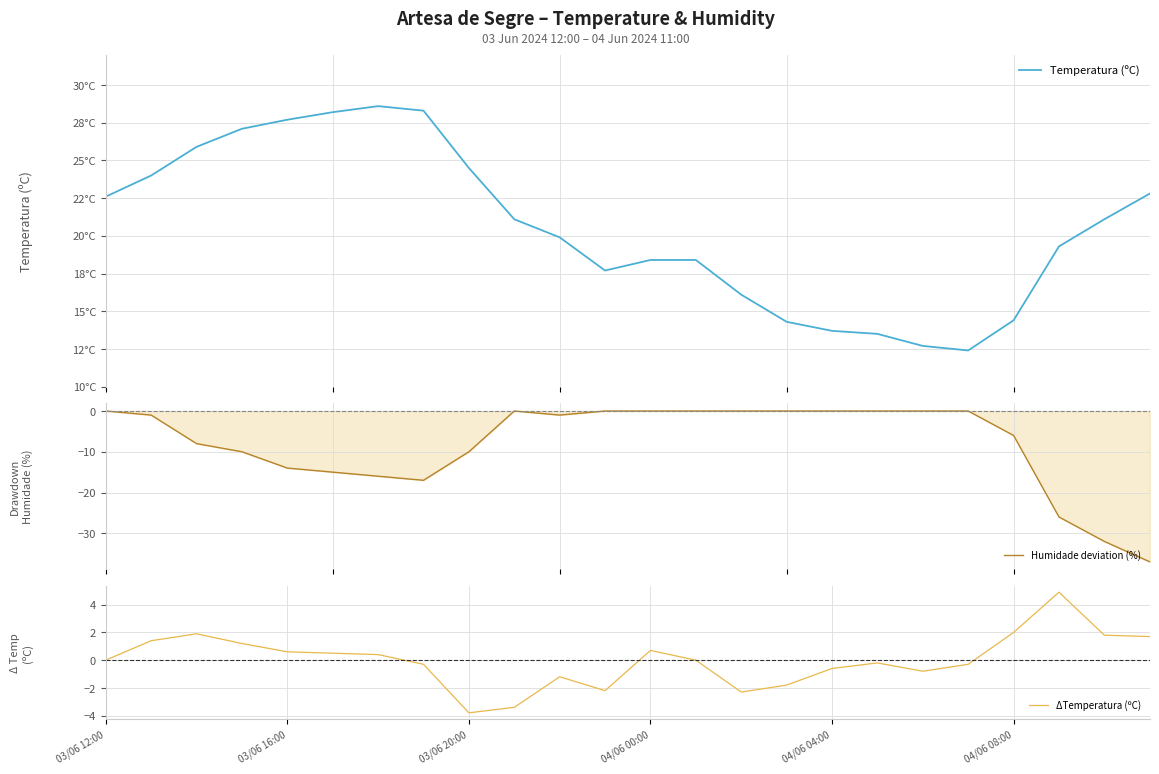

Read the ΔTemperatura (ºC) value at 7.

-0.3